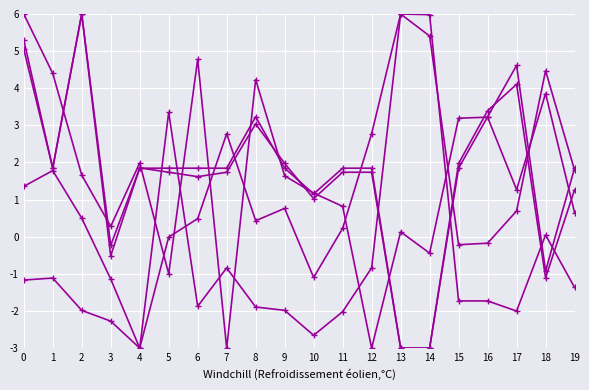

How many series are shown in this chart?

5